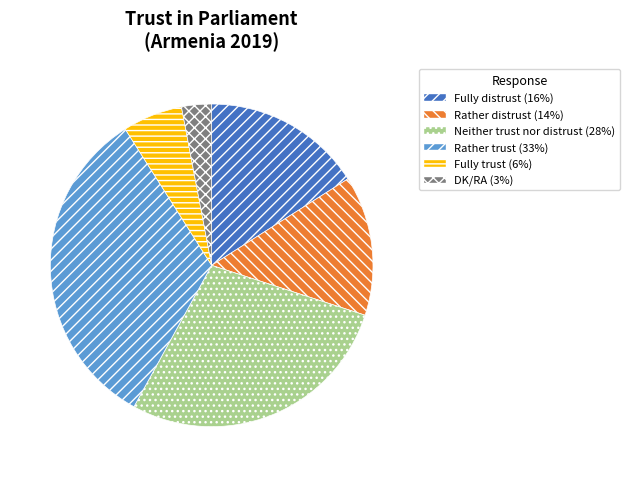

Do Rather trust and DK/RA together represent more than half of the pie?

No